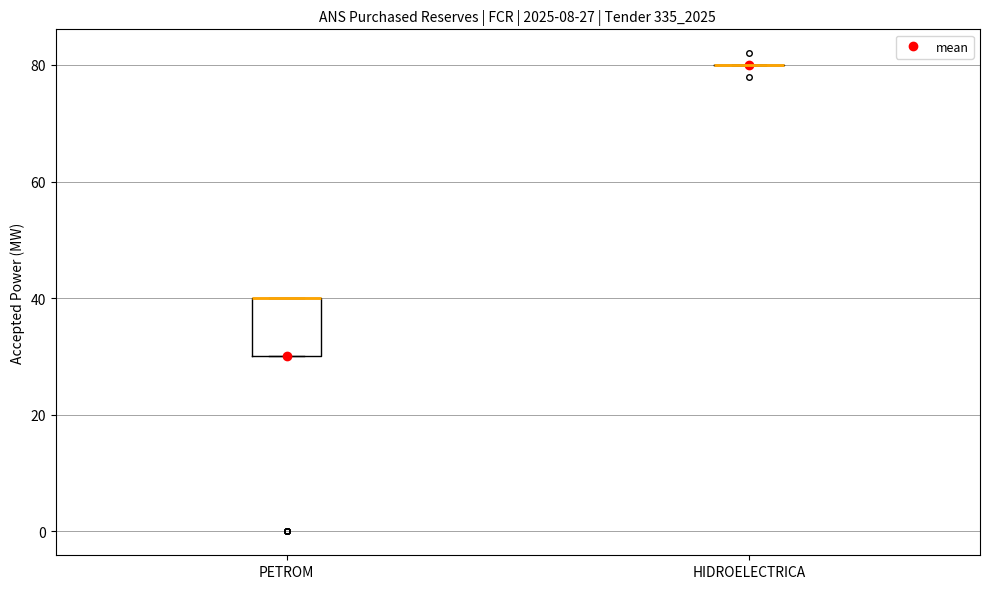

Comparing the boxes themselves (not the whiskers), which one is the tallest?

PETROM